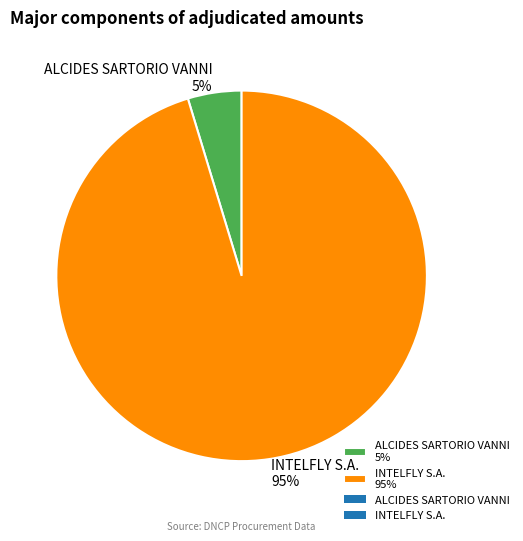

Do ALCIDES SARTORIO VANNI and INTELFLY S.A. together represent more than half of the pie?

Yes